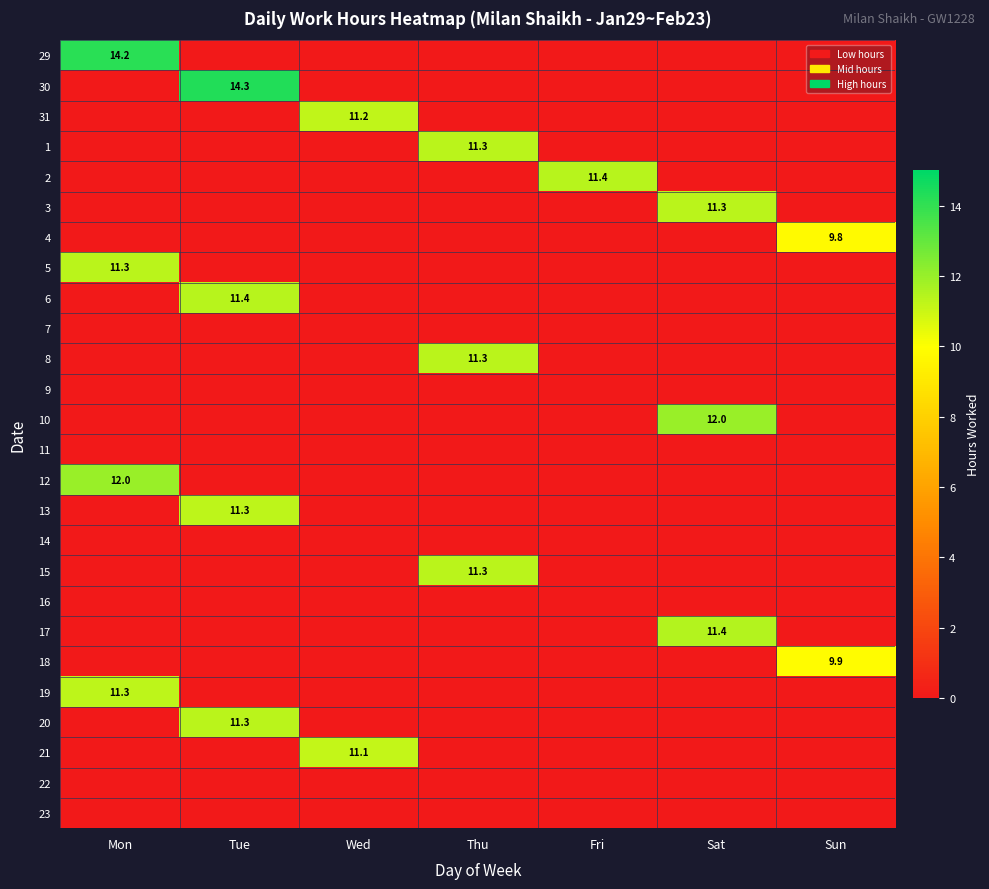

List the labels in order of 4 value, smallest first.

Mon, Tue, Wed, Thu, Fri, Sat, Sun